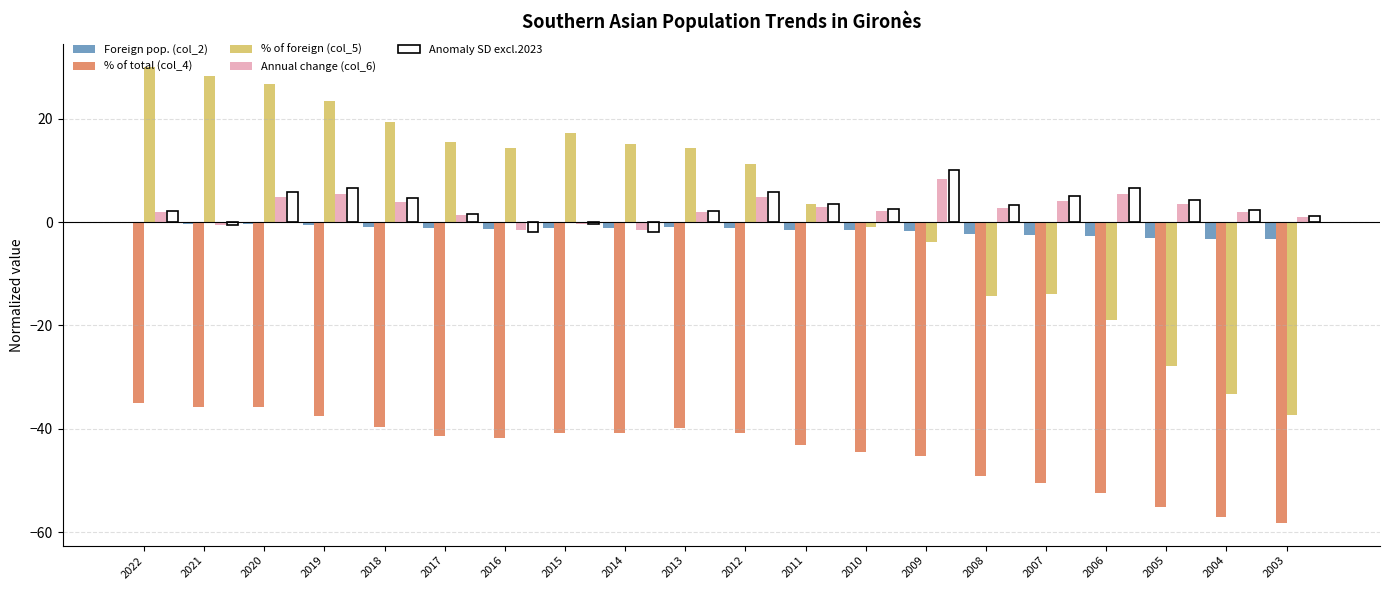

What is the average value of the Annual change (col_6) series?

2.6